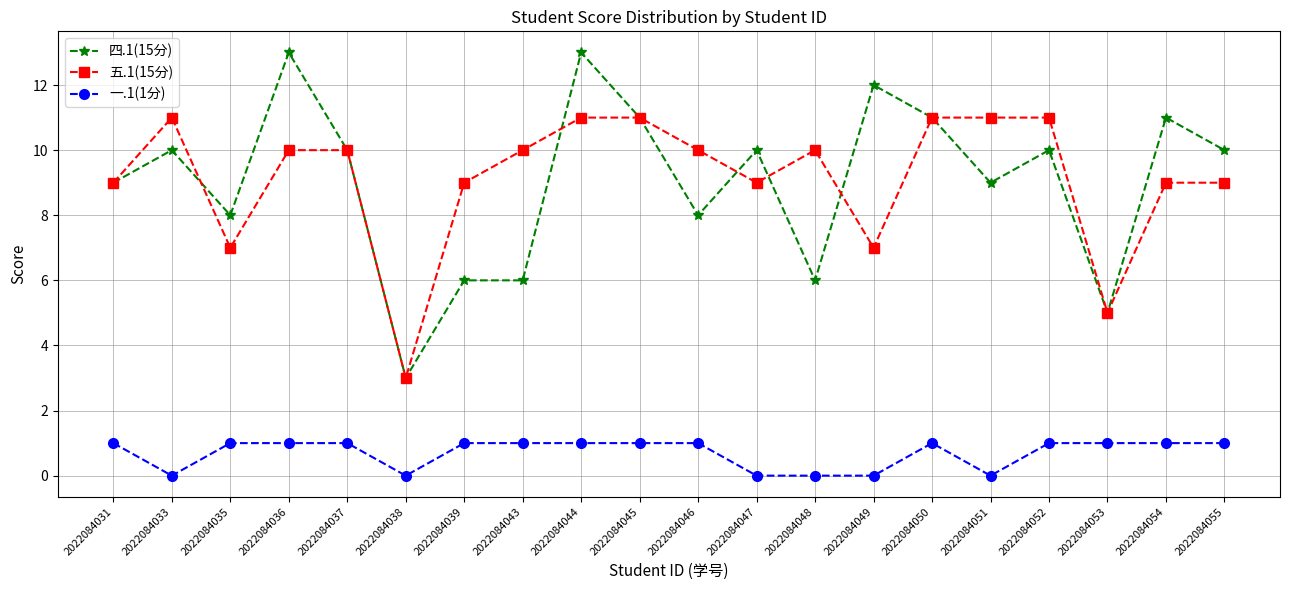

Is the value of 一.1(1分) at 2022084043 greater than the value of 四.1(15分) at 2022084054?

No